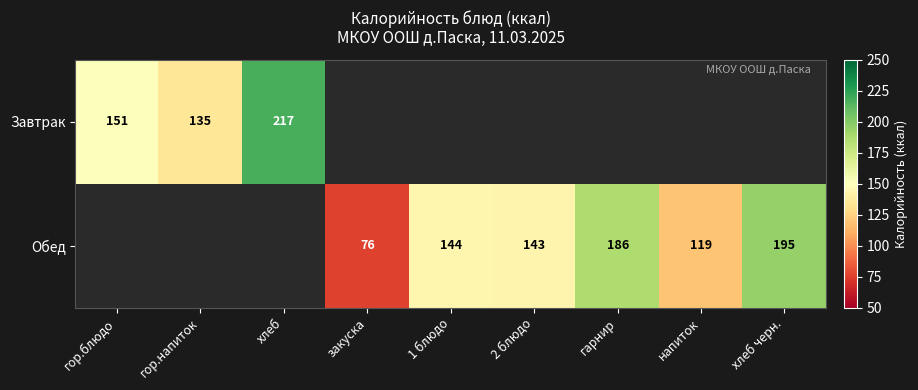

Is it true that Завтрак equals 68 at гор.блюдо?

False